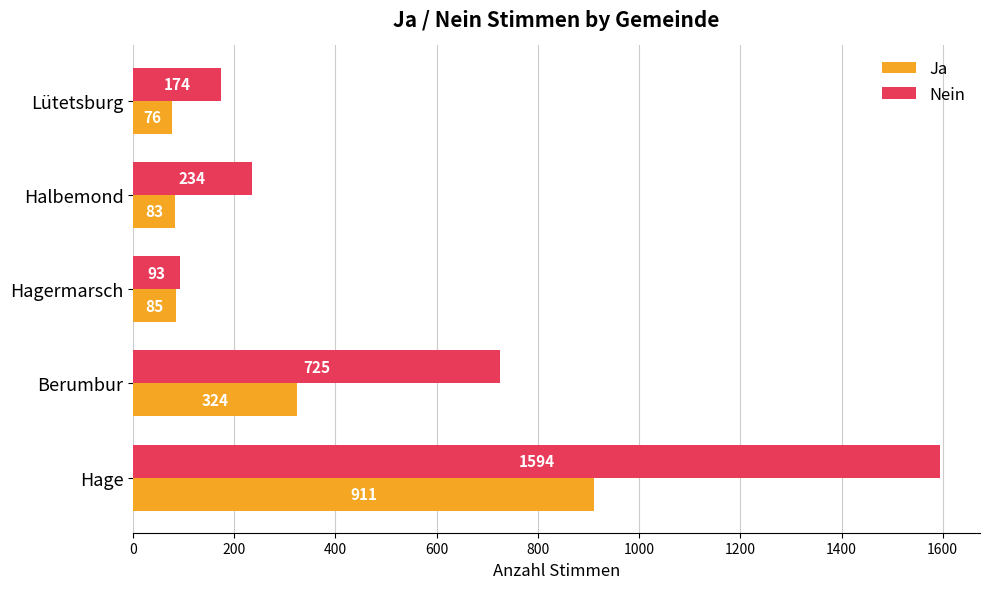

What is the sum of all Ja values?

1479